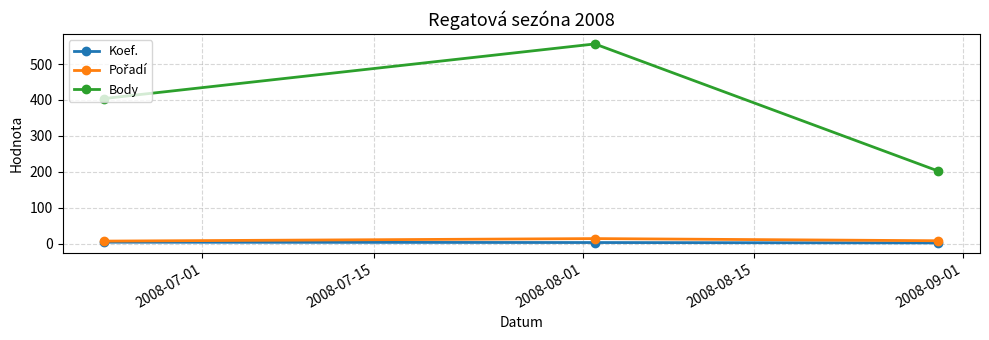

What is the sum of all Body values?

1162